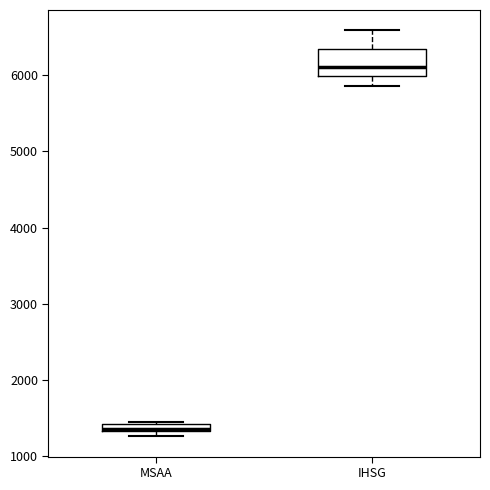

Which box is the tallest, from its lower edge to its upper edge?

IHSG